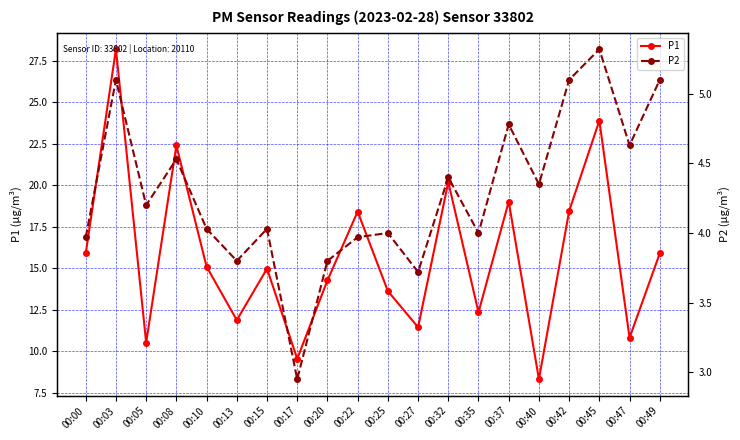

At which label does P2 first exceed 4?

00:03